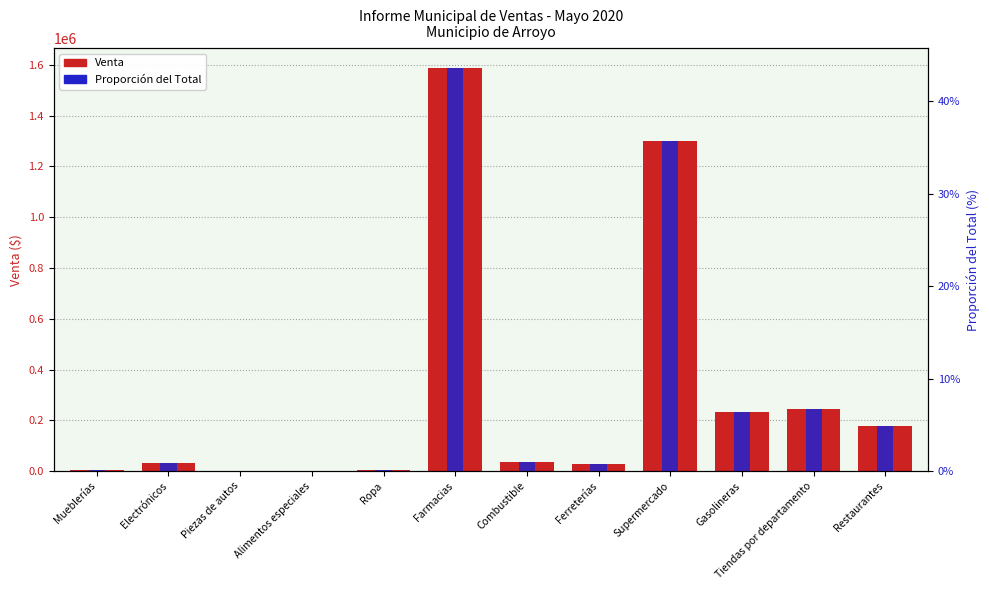

What is the sum of the Venta values at Piezas de autos and Supermercado?

1301510.7